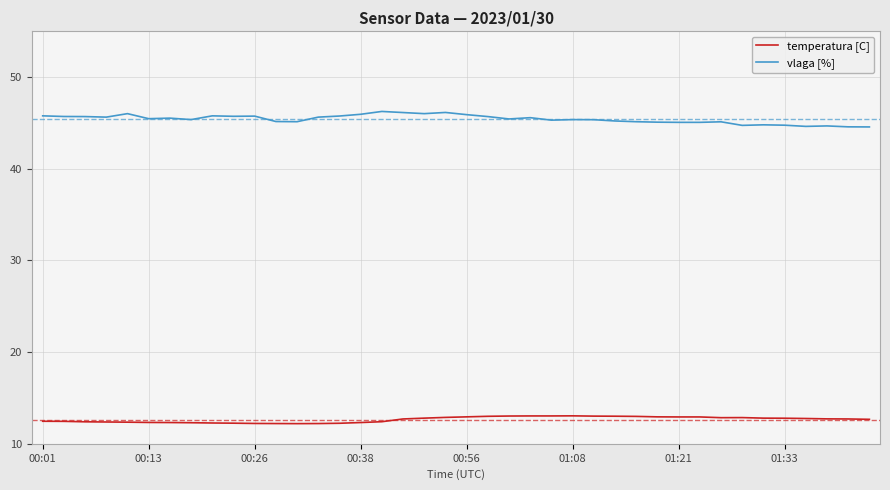

True or false: vlaga [%] and temperatura [C] cross at least once.

False